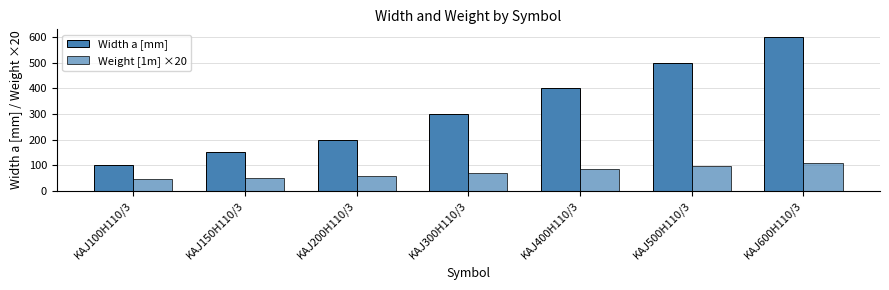

At which category is the sum across all series the highest?

KAJ600H110/3